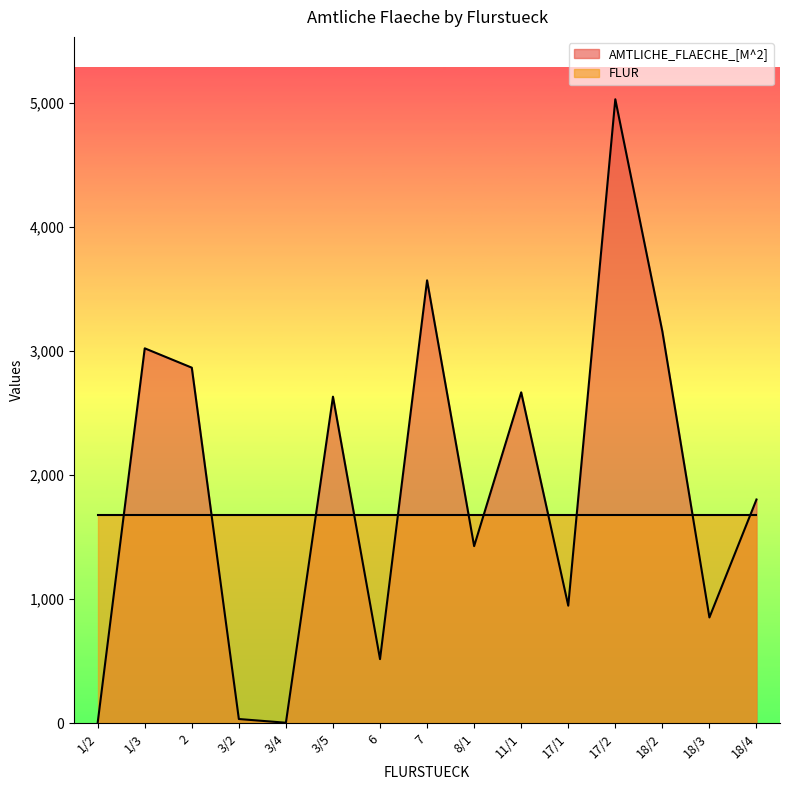

At which label is the value closest to 2517?

3/5